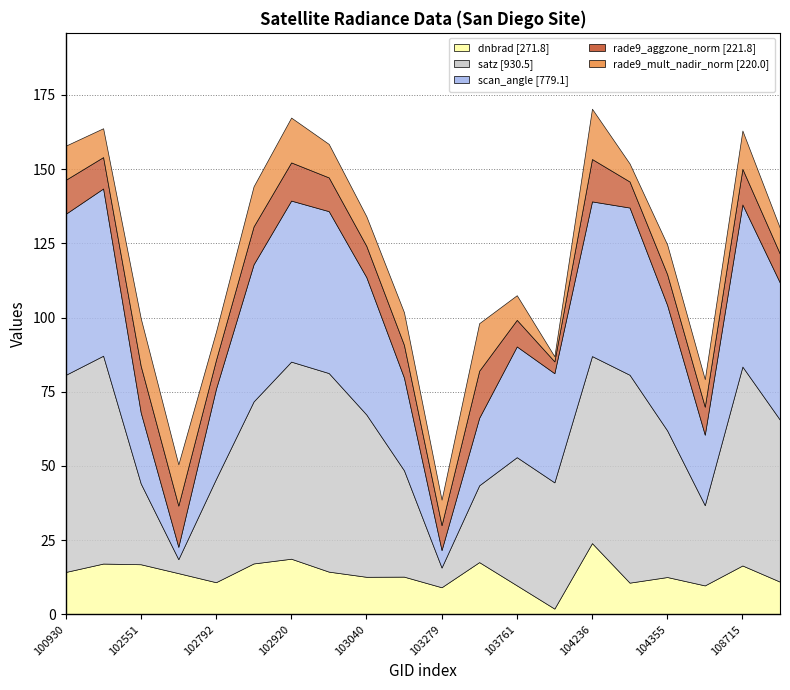

Reading right to left, list all the values displayed in this chart.

dnbrad: 11.0	16.5	9.8	12.6	10.7	24.0	2.0	9.8	17.6	9.1	12.7	12.7	14.4	18.8	17.2	10.8	13.9	16.9	17.1	14.3
satz: 54.5	67.0	27.0	49.4	70.0	63.0	42.5	43.2	25.9	6.6	35.8	54.7	66.9	66.4	54.6	34.8	4.7	27.2	70.0	66.4
scan_angle: 46.1	54.6	23.7	42.2	56.3	52.1	36.8	37.3	22.7	5.9	31.2	46.3	54.5	54.2	46.2	30.3	4.2	23.9	56.3	54.2
rade9_aggzone_norm: 9.7	12.0	9.4	10.4	8.8	14.3	4.0	9.0	15.9	8.4	11.0	10.5	11.4	12.9	12.8	9.7	13.9	15.7	10.6	11.5
rade9_mult_nadir_norm: 8.7	12.9	9.3	10.0	6.1	16.9	1.7	8.3	16.0	8.6	11.0	10.0	11.3	15.1	13.5	9.5	13.9	16.1	9.7	11.5